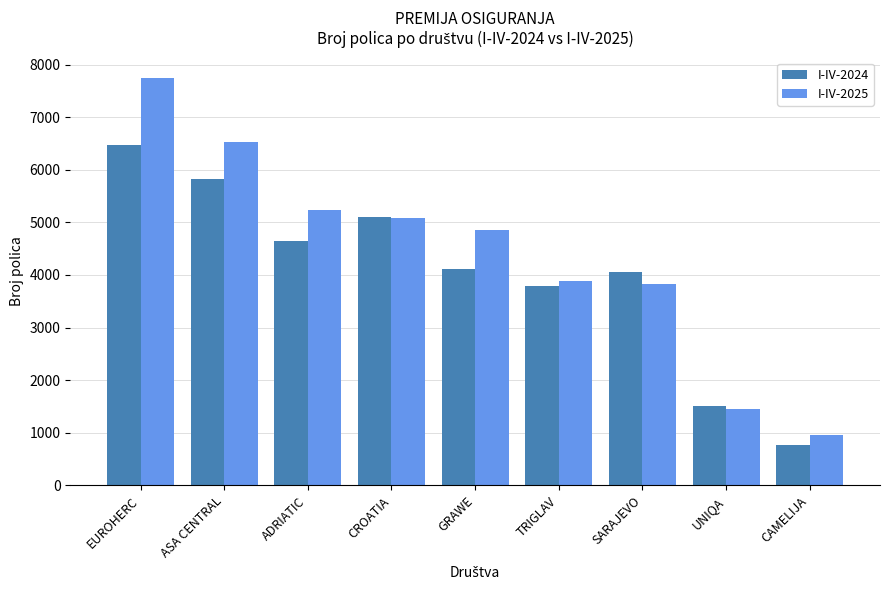

What is the sum of the I-IV-2024 values at CROATIA and EUROHERC?

11574